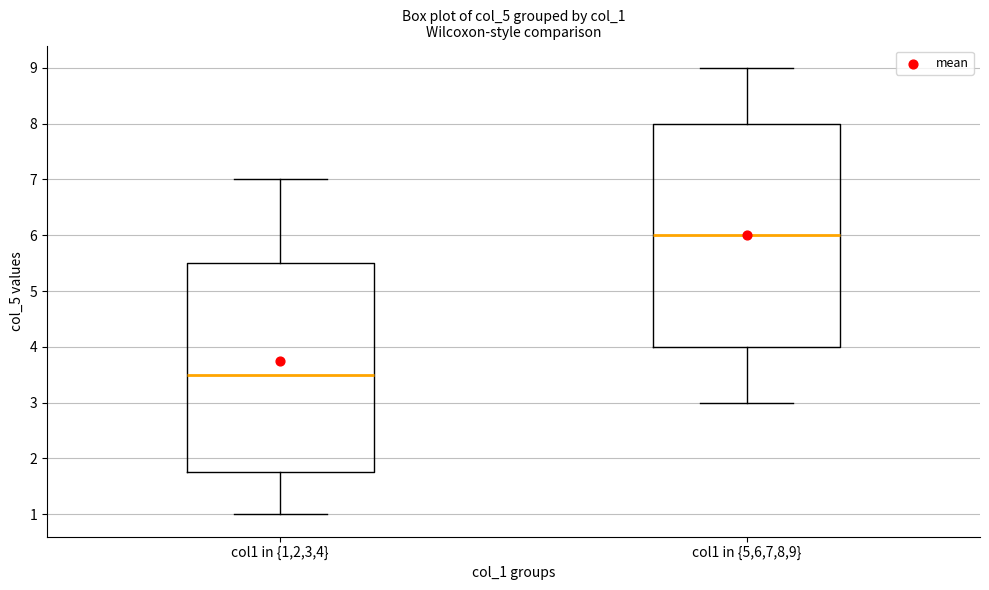

Reading left to right, read every box against the y-axis: the position of its median line, the range the box covers, and the ends of its whiskers. The values are not printed on the chart, so give them approximately, as read against the axis.

col1 in {1,2,3,4}: median 3.5, box 1.8 to 5.5, whiskers 1.0 to 7.0
col1 in {5,6,7,8,9}: median 6.0, box 4.0 to 8.0, whiskers 3.0 to 9.0